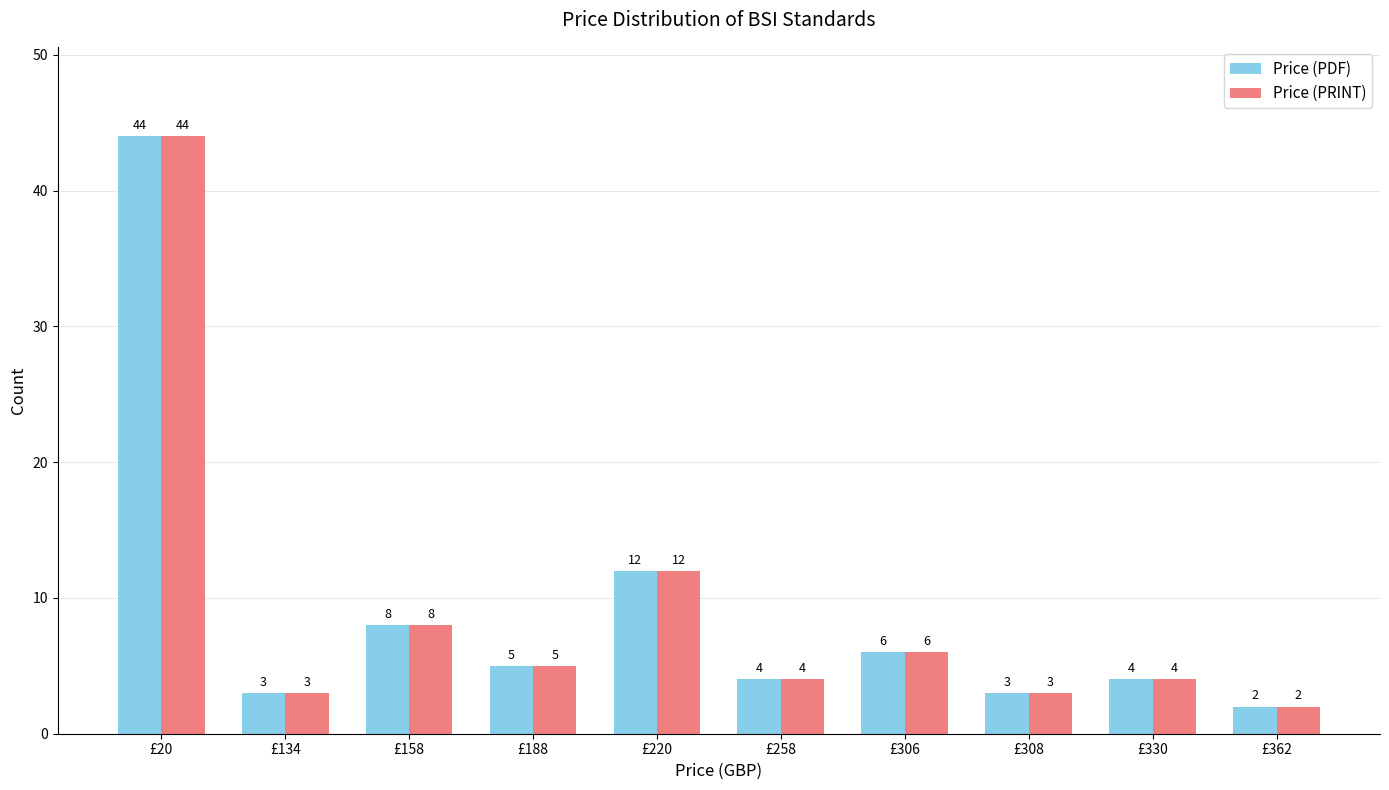

What is the difference between the Price (PDF) values at £308 and £158?

5